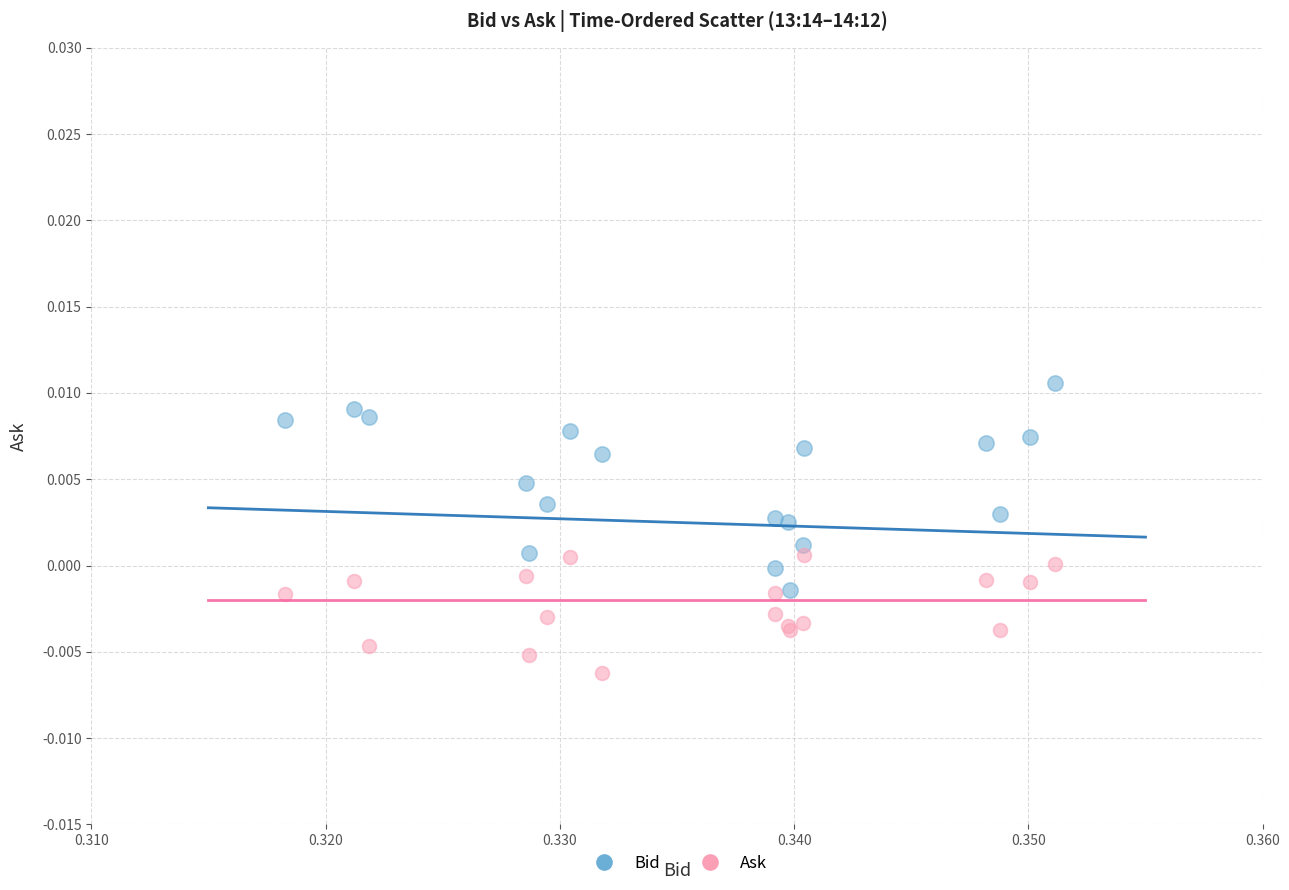

Which series has the widest spread of Y values?

Bid